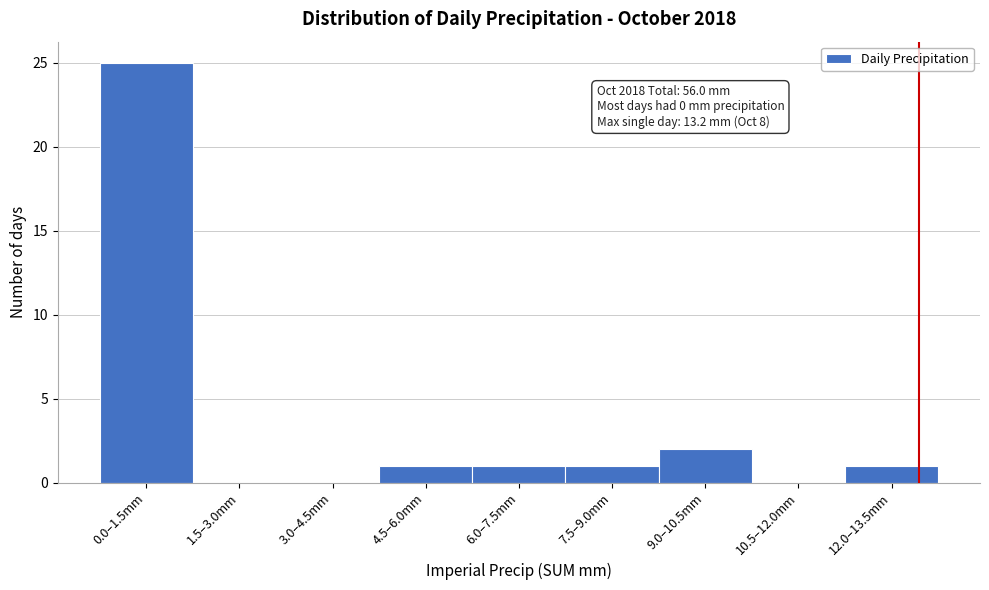

Reading right to left, extract all data points from this chart.

12.0–13.5mm=1	10.5–12.0mm=0	9.0–10.5mm=2	7.5–9.0mm=1	6.0–7.5mm=1	4.5–6.0mm=1	3.0–4.5mm=0	1.5–3.0mm=0	0.0–1.5mm=25